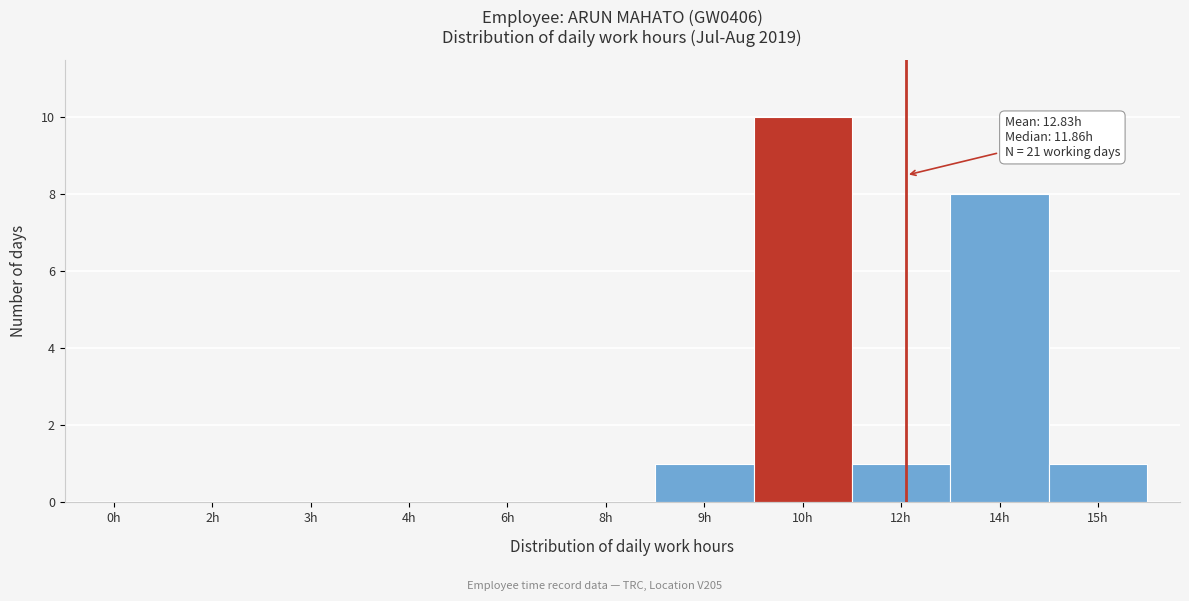

Reading left to right, transcribe all the data shown in this chart.

0h=0	2h=0	3h=0	4h=0	6h=0	8h=0	9h=1	10h=10	12h=1	14h=8	15h=1